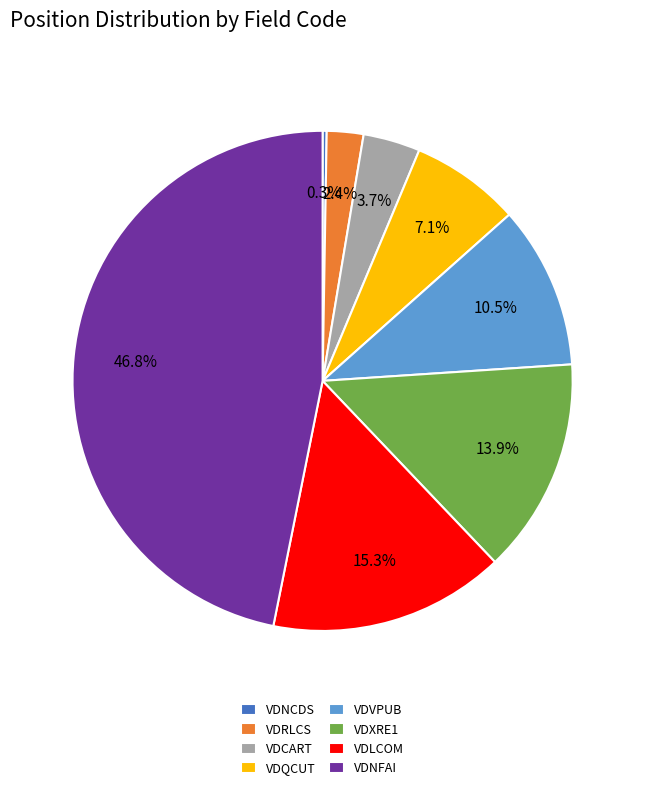

What portion of the pie excludes VDQCUT?

92.9%